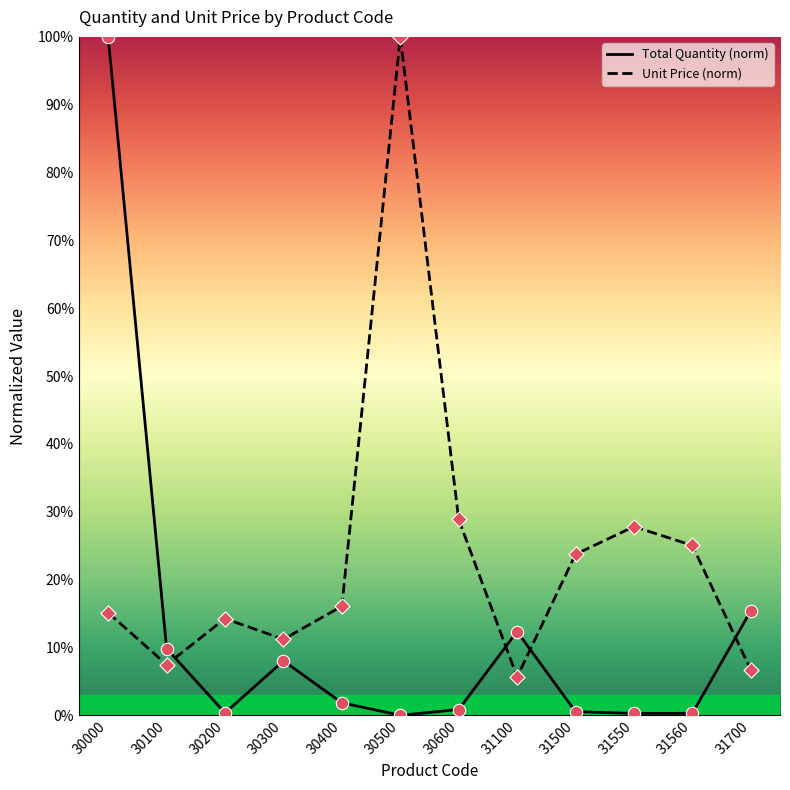

Which series has the widest spread of Y values?

Total Quantity (norm)